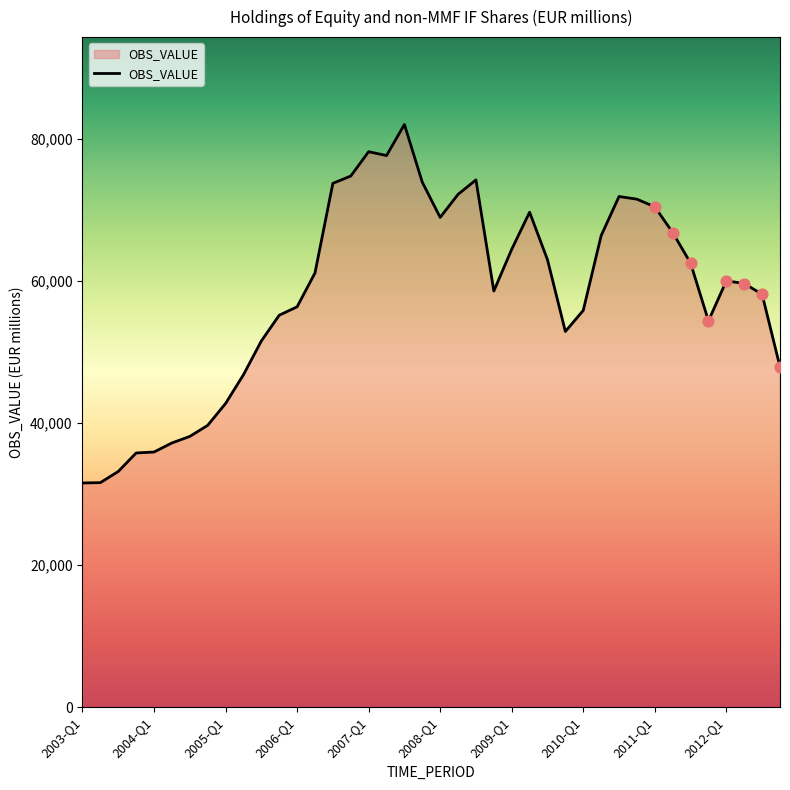

What is the difference between the maximum and minimum values?

50434.1